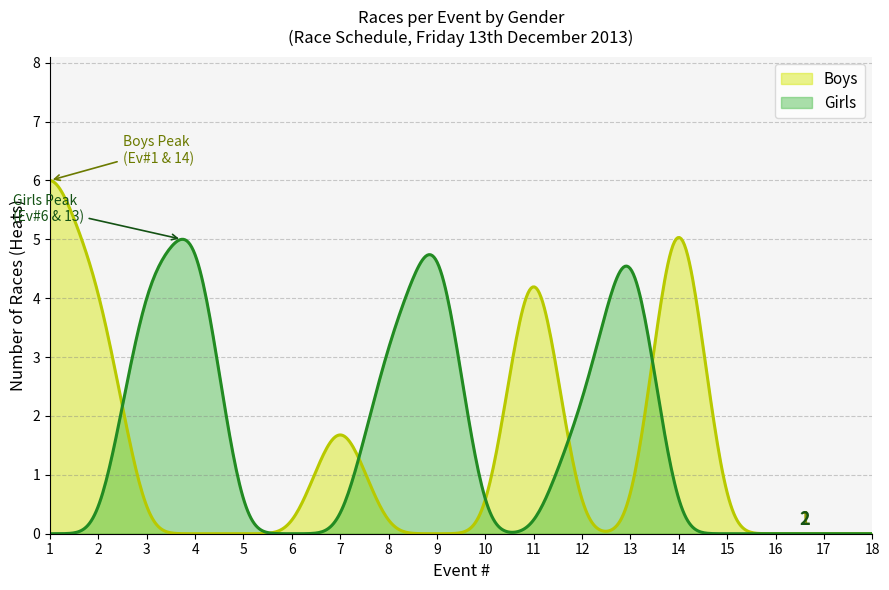

Is the value of Girls at 11 greater than the value of Boys at 7?

No